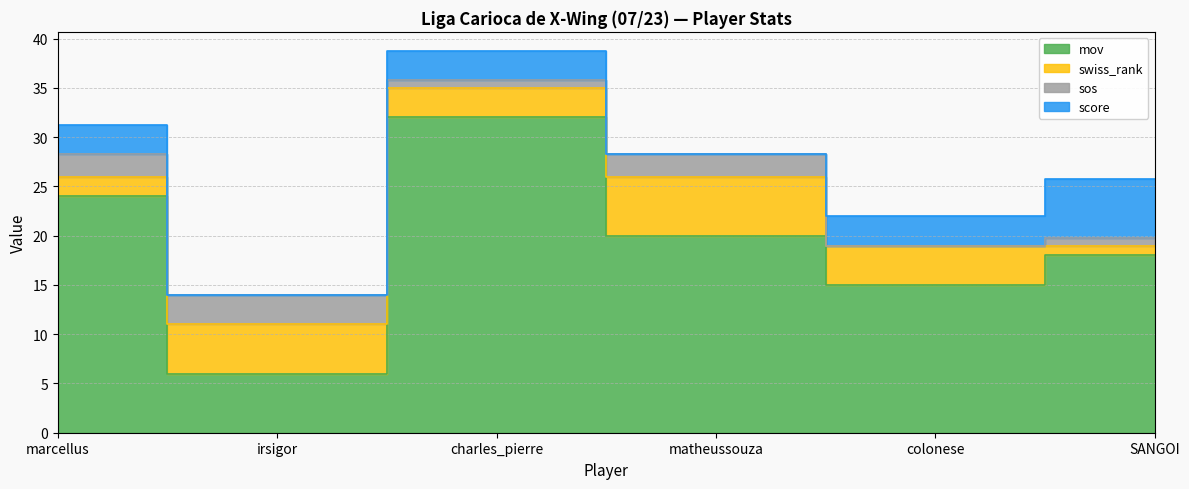

Count the number of categories in the chart.

6